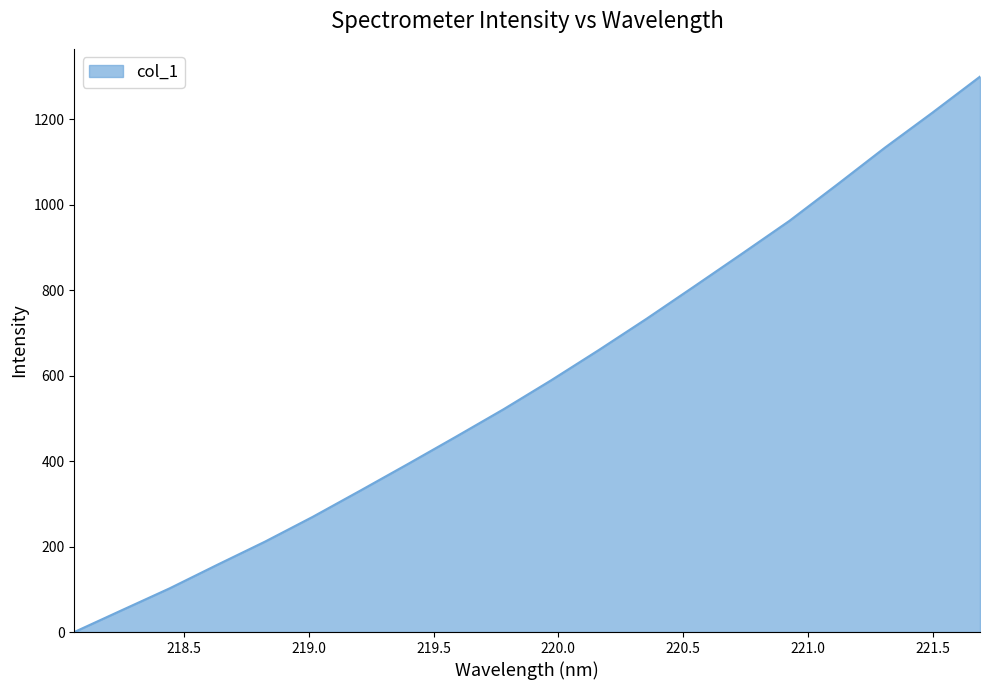

What is the maximum value shown in the chart?

1299.8